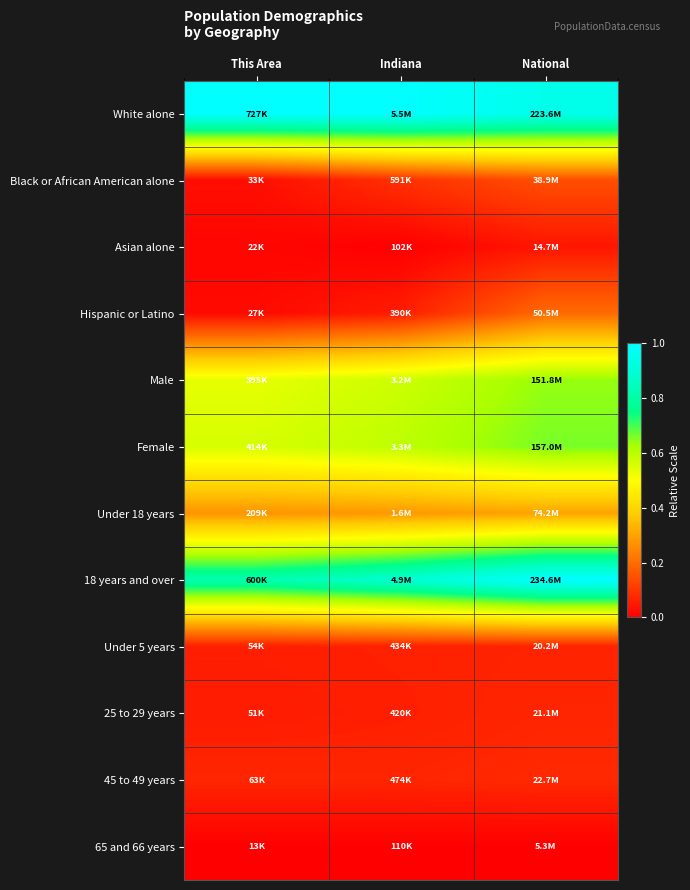

Between This Area and Indiana, which is larger?

This Area